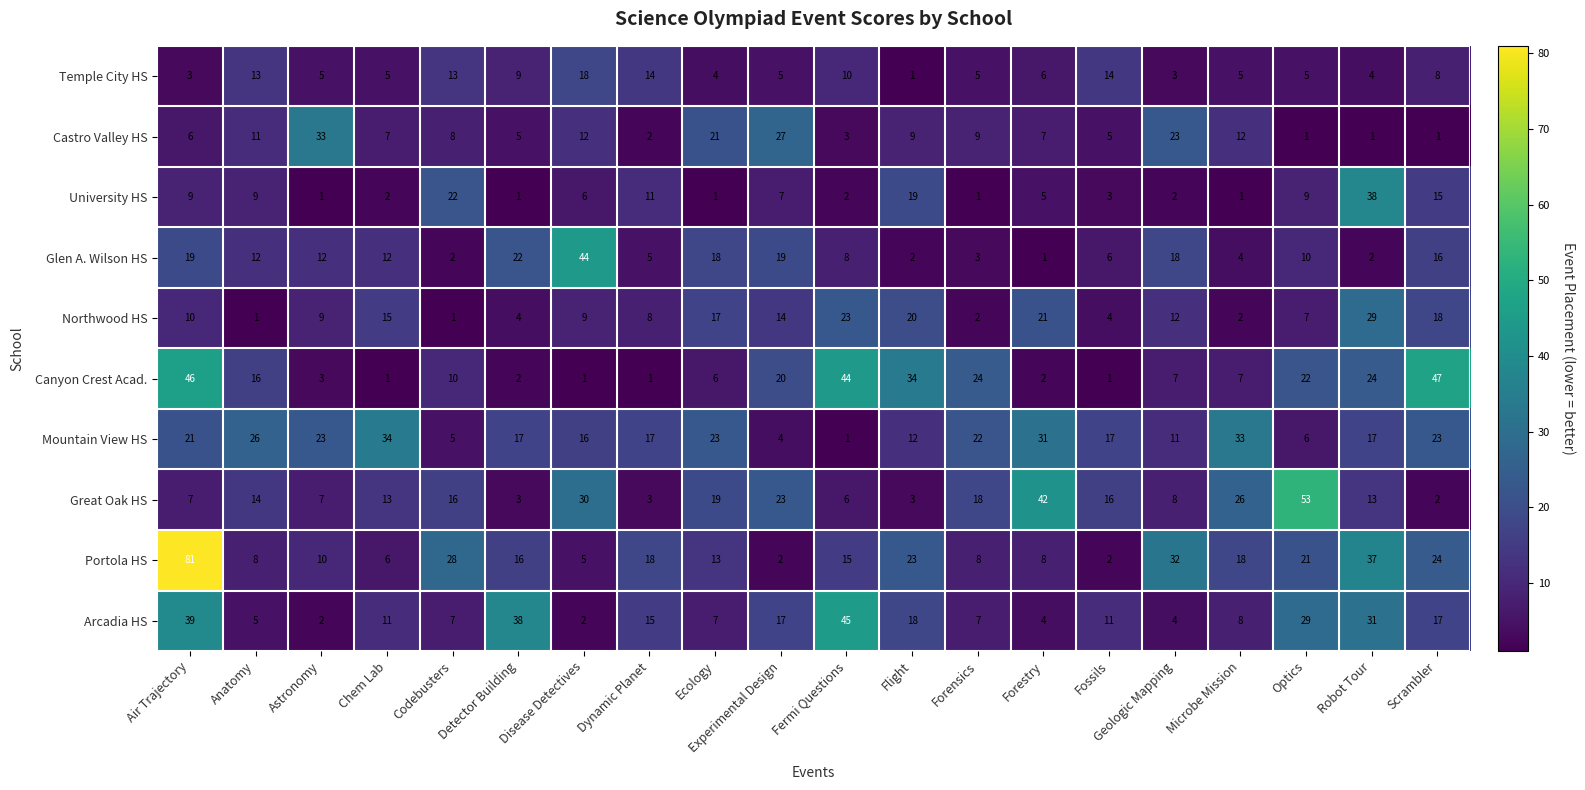

Which series has the largest total across all categories?

Portola HS